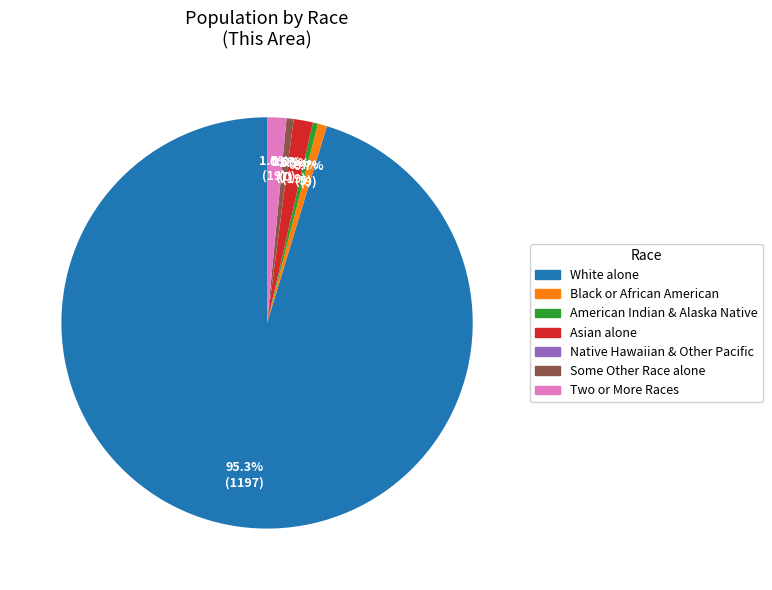

Which has a higher value, Some Other Race alone or White alone?

White alone